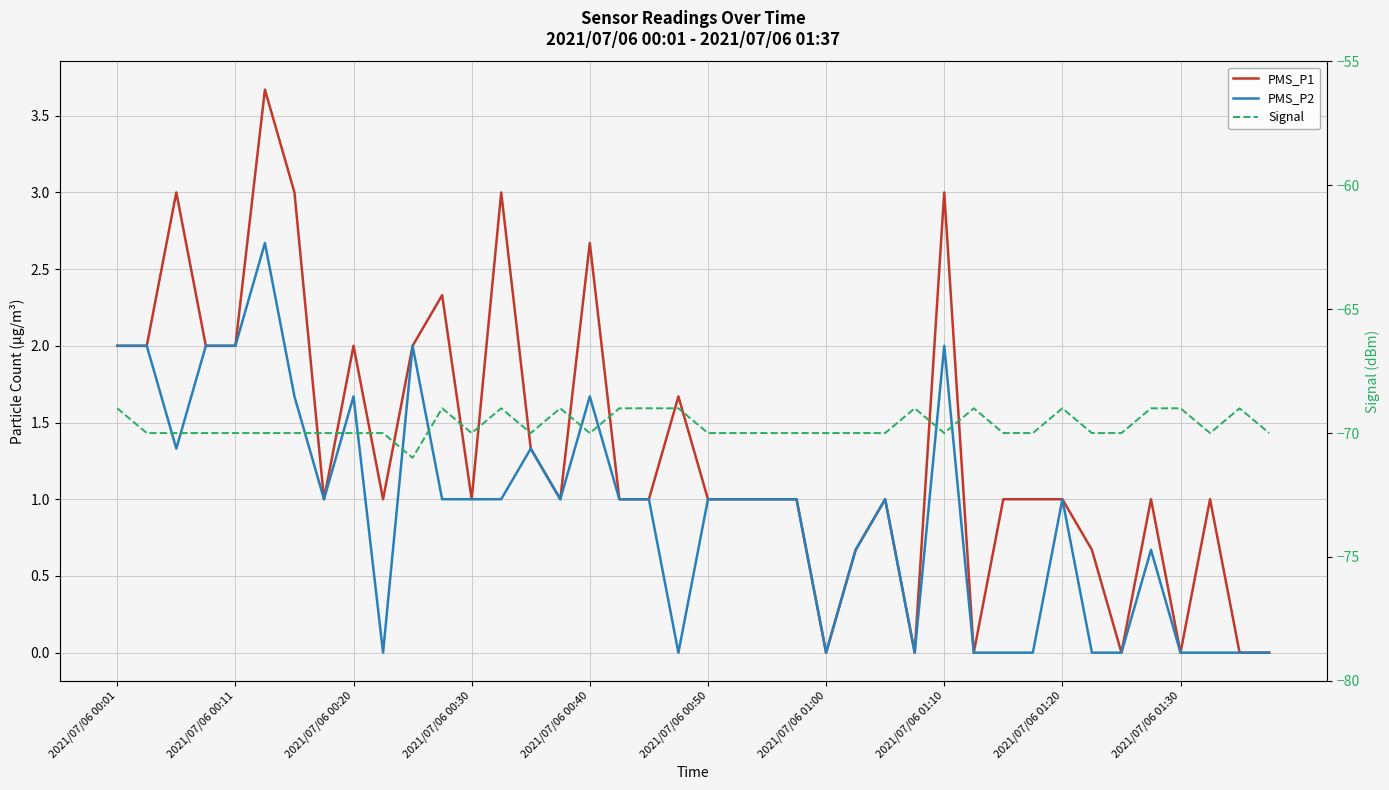

Which series has the largest total across all categories?

PMS_P1